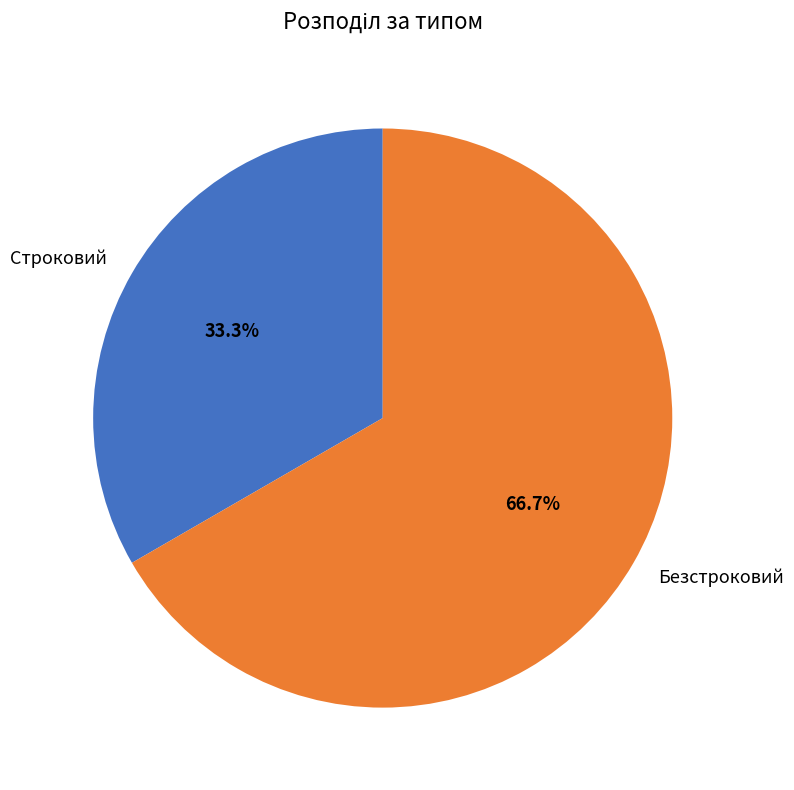

To the nearest percent, what is the average slice percentage?

50%